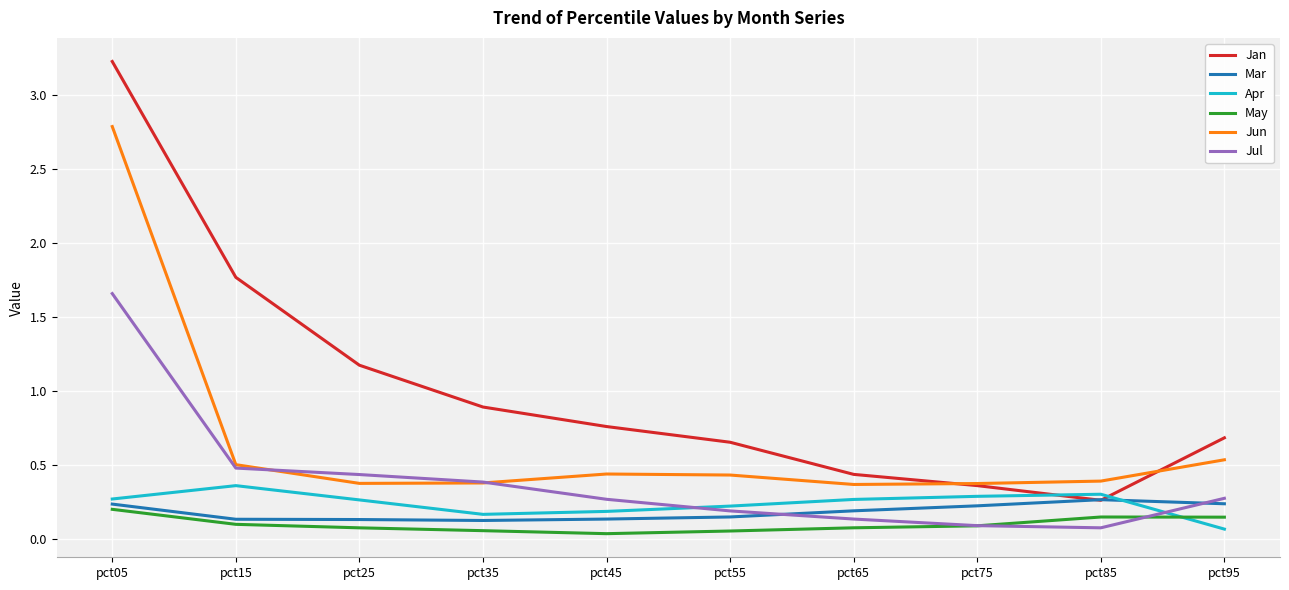

Which series has the largest total across all categories?

Jan